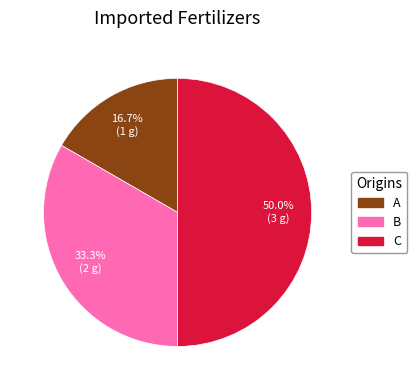

How much of the chart is everything except C?

50.0%